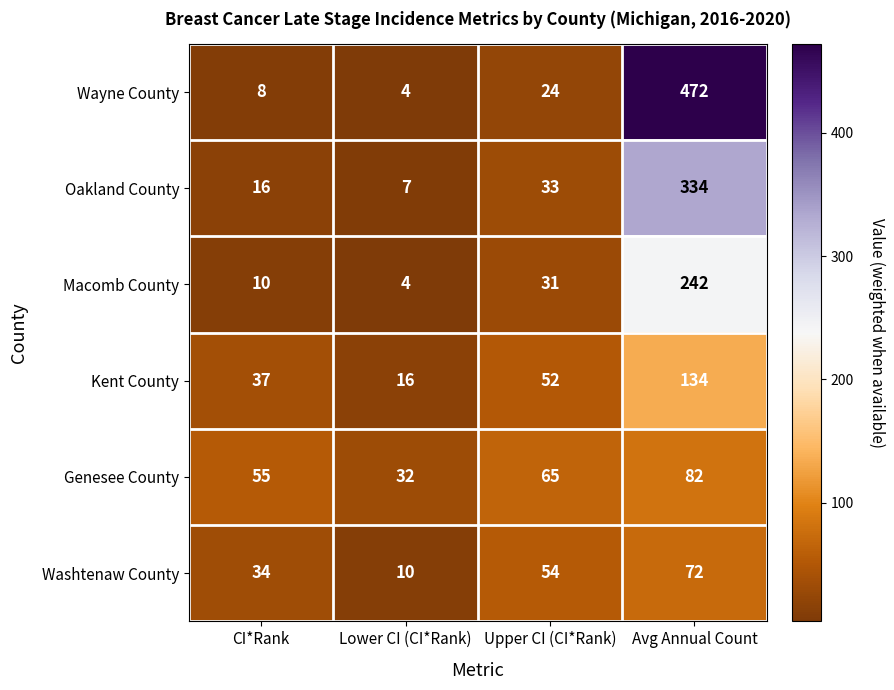

What is the approximate value of Macomb County at Lower CI (CI*Rank), to the nearest 5?

5